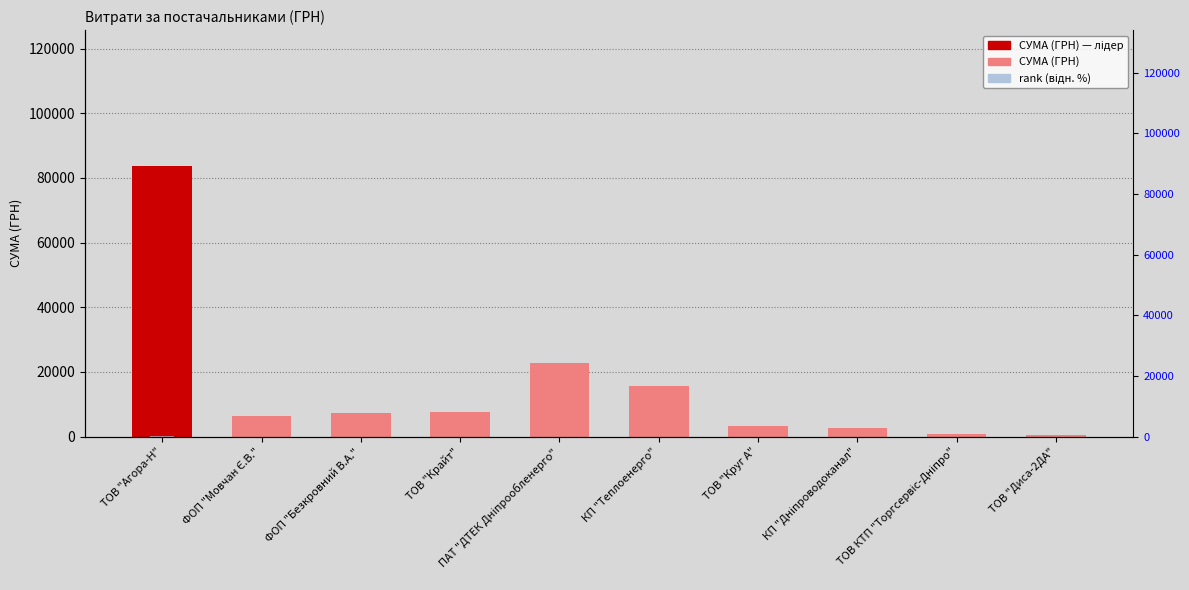

What is the sum of all СУМА (ГРН) values?

150942.3